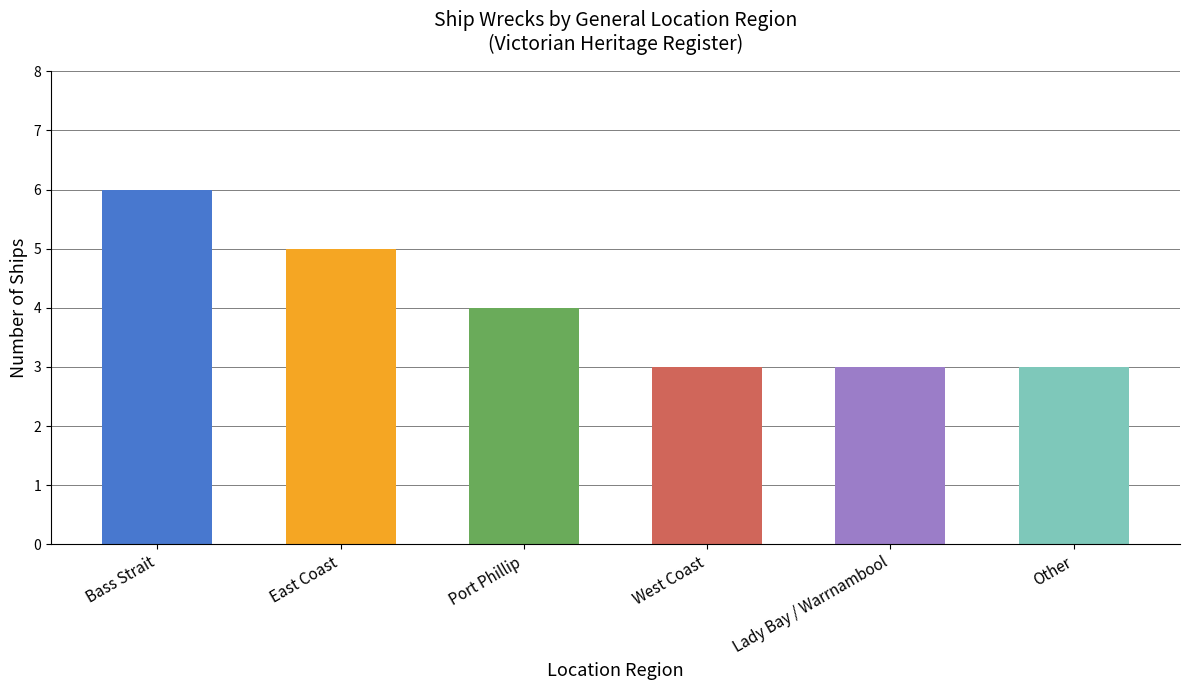

What is the change in value from East Coast to West Coast?

-2